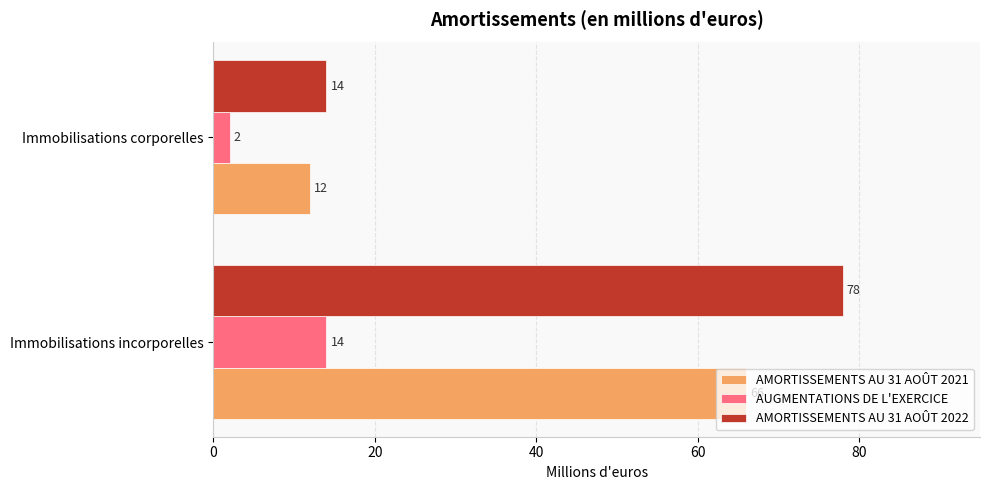

What is the minimum value shown in the chart?

2